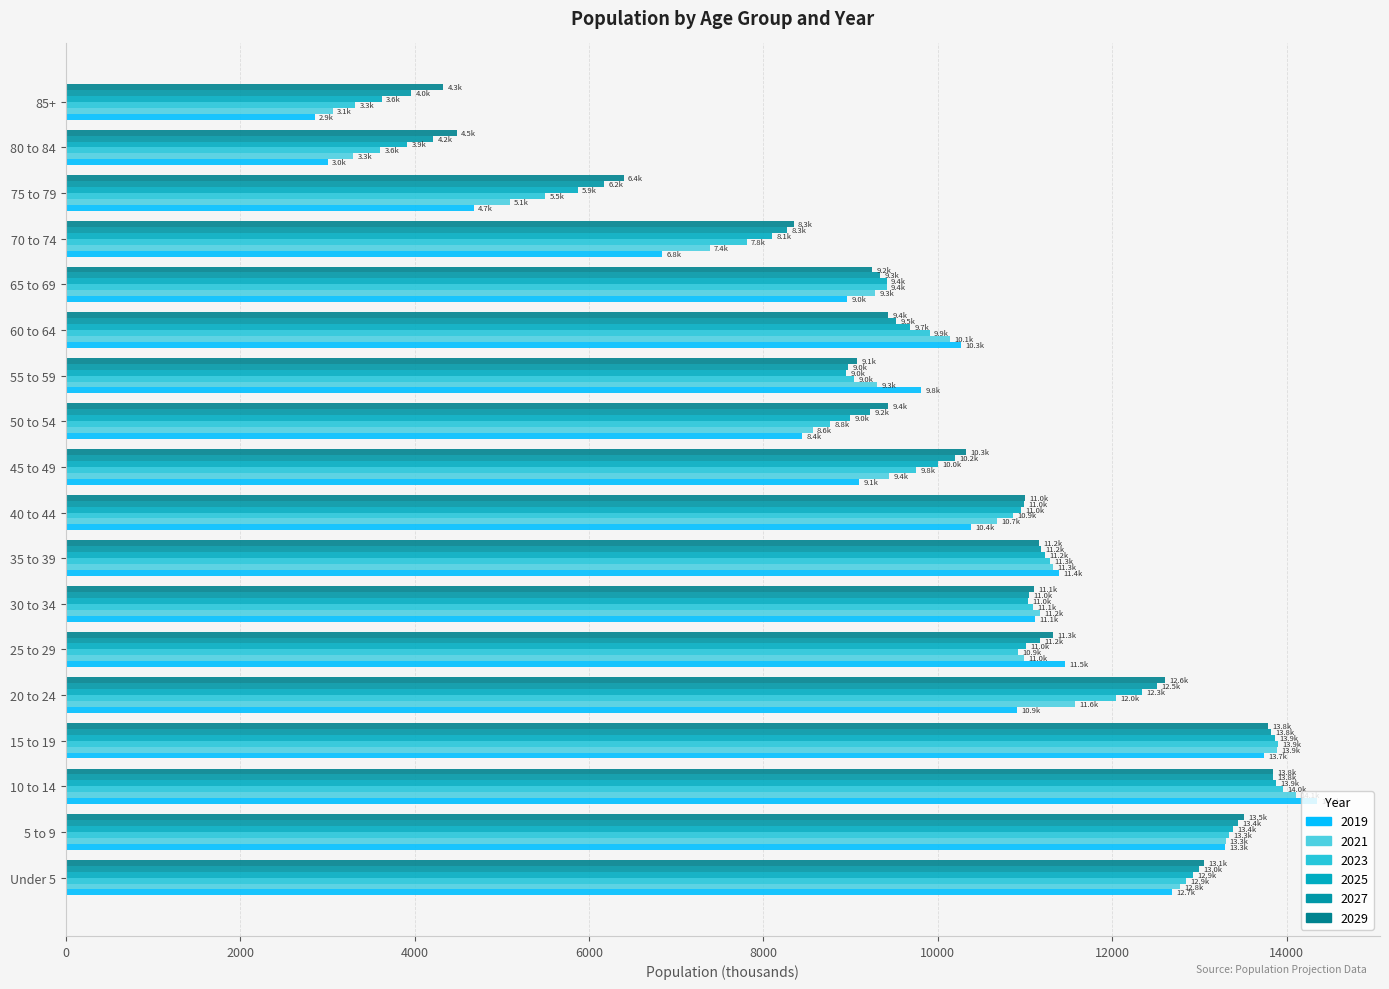

Rank the series by their average value, from lowest to highest.

2019, 2021, 2023, 2025, 2027, 2029